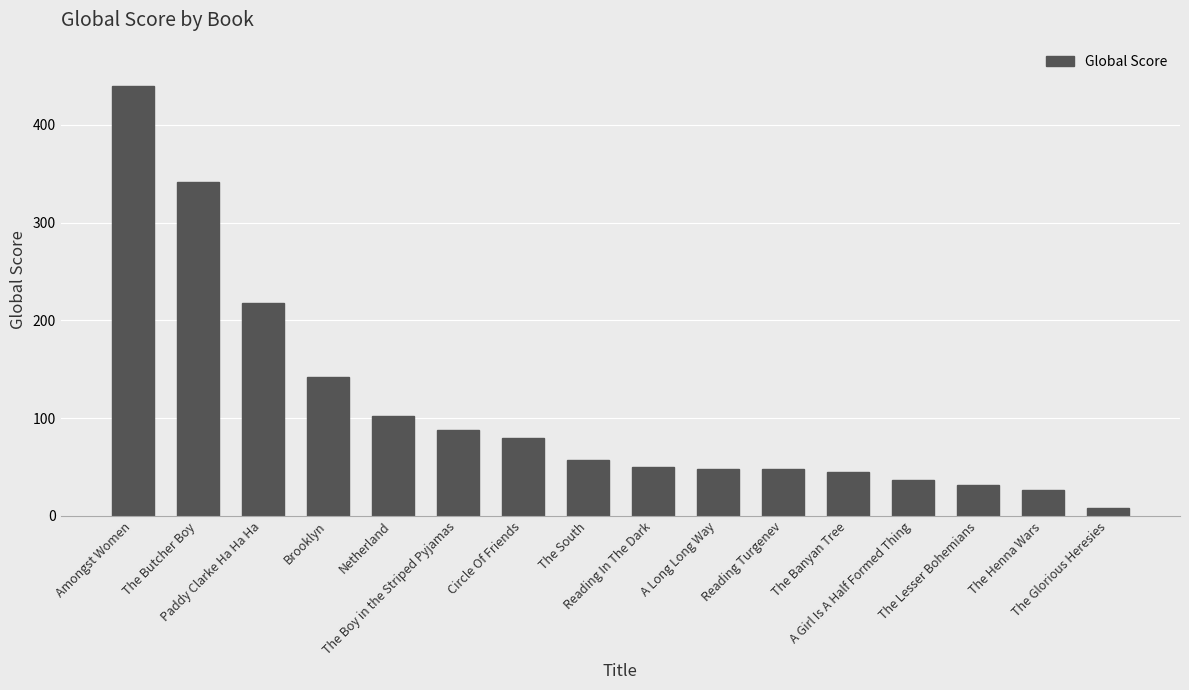

What is the average value?

110